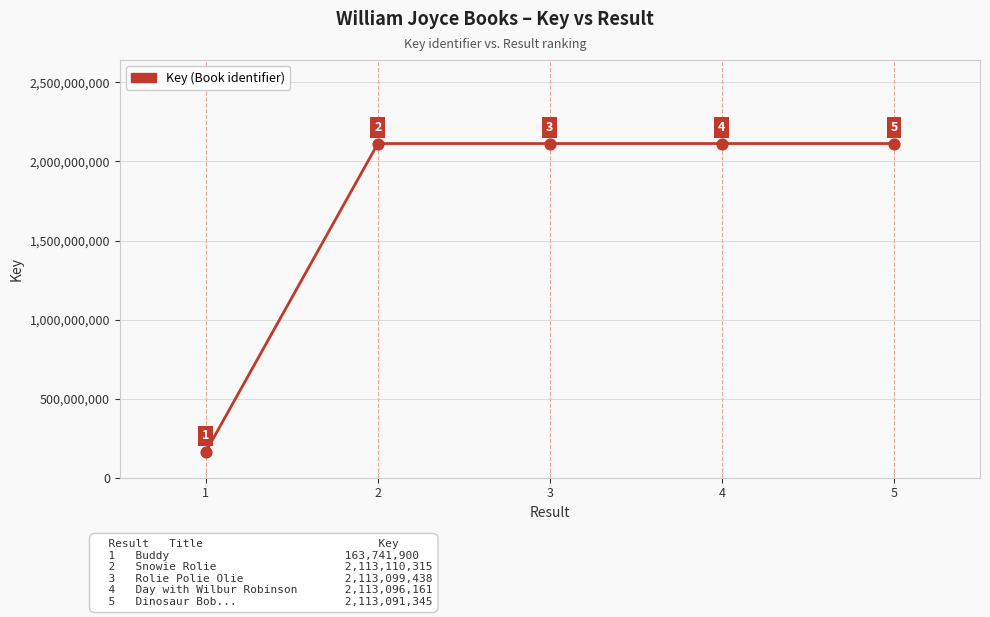

Between 3 and 4, which is larger?

3